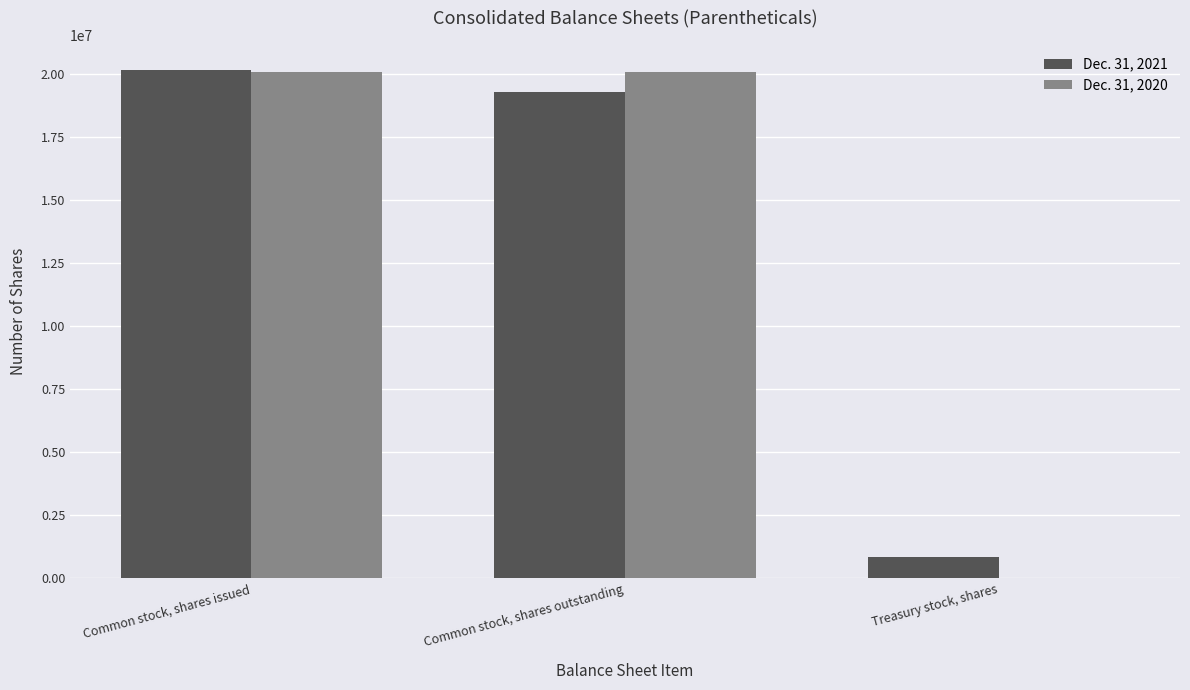

Which series has the widest spread of values?

Dec. 31, 2020